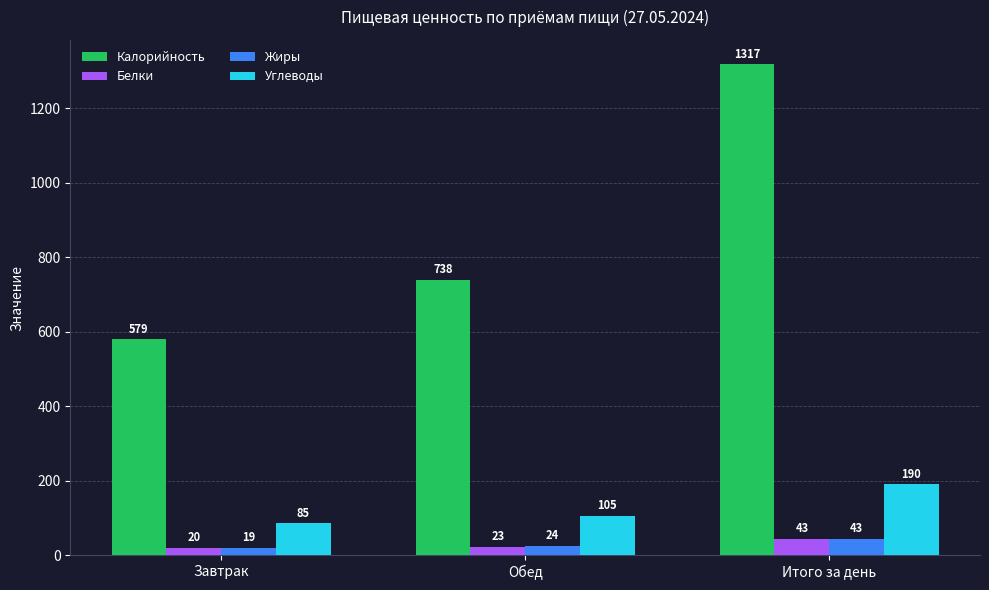

Reading left to right, extract all data points from this chart.

Калорийность: 579	738	1317
Белки: 20	23	43
Жиры: 19	24	43
Углеводы: 85	105	190